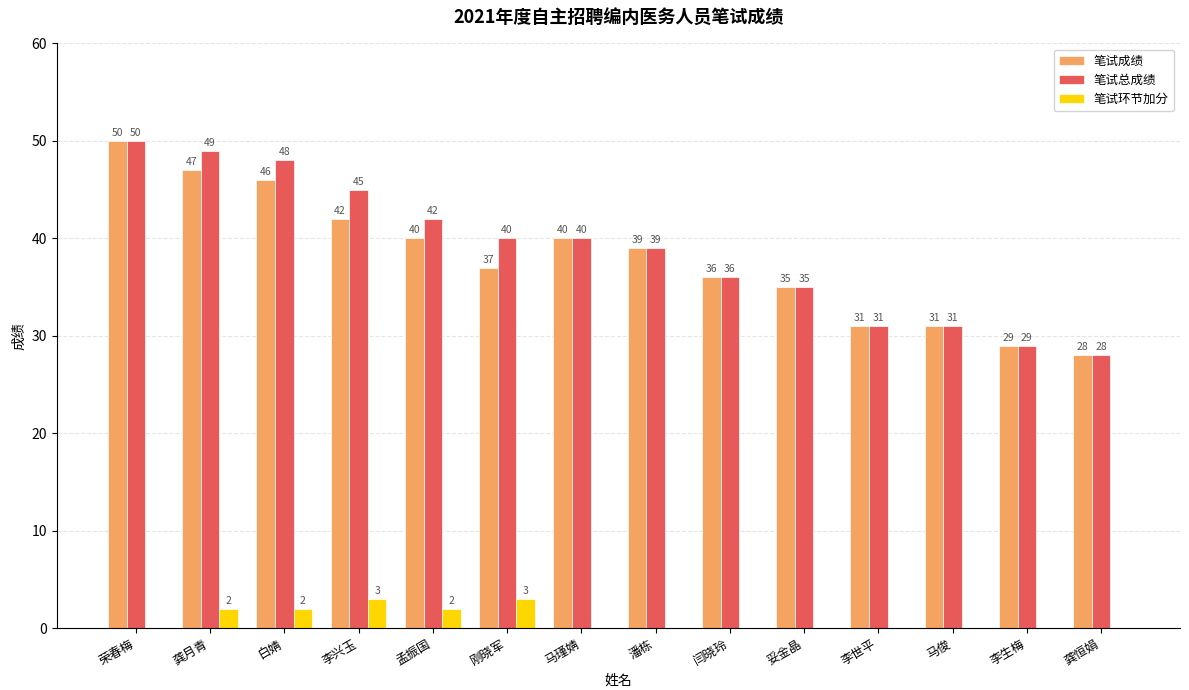

Reading left to right, what are all the values shown in this chart?

笔试成绩: 50	47	46	42	40	37	40	39	36	35	31	31	29	28
笔试总成绩: 50	49	48	45	42	40	40	39	36	35	31	31	29	28
笔试环节加分: 0	2	2	3	2	3	0	0	0	0	0	0	0	0